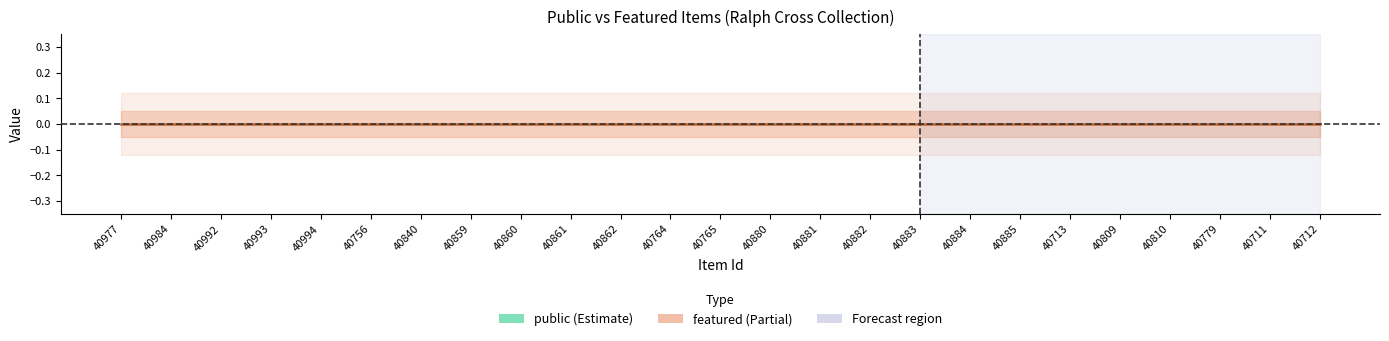

Is this an area chart (filled region under the line)?

No